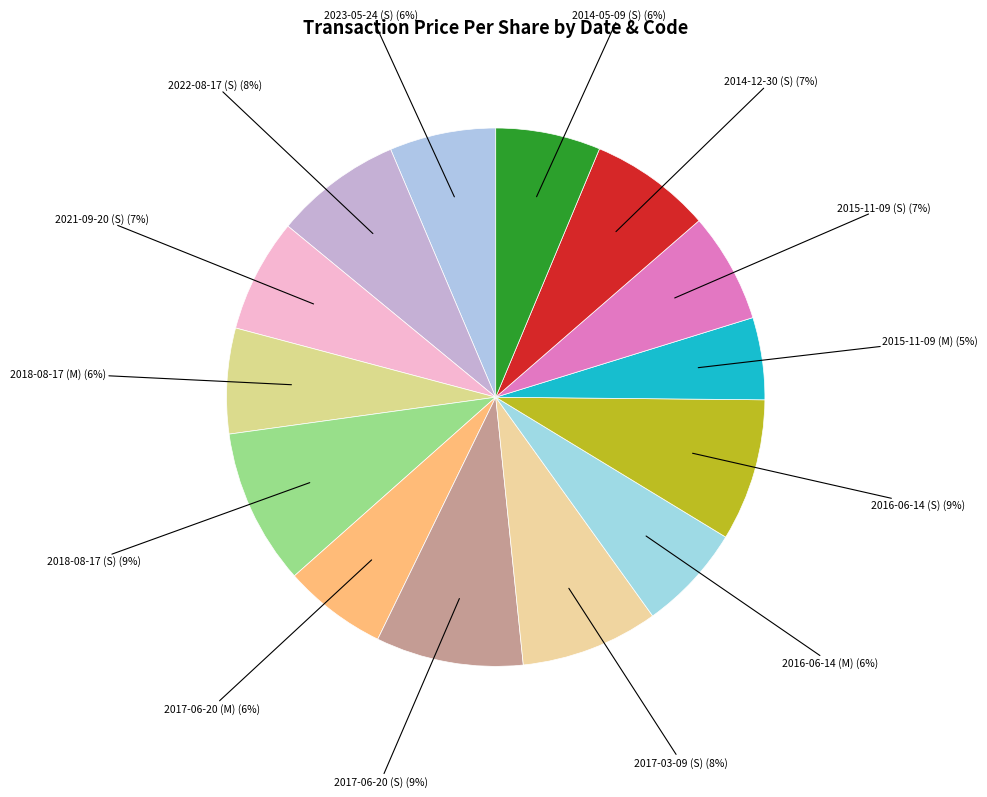

How many slices are in this pie chart?

14